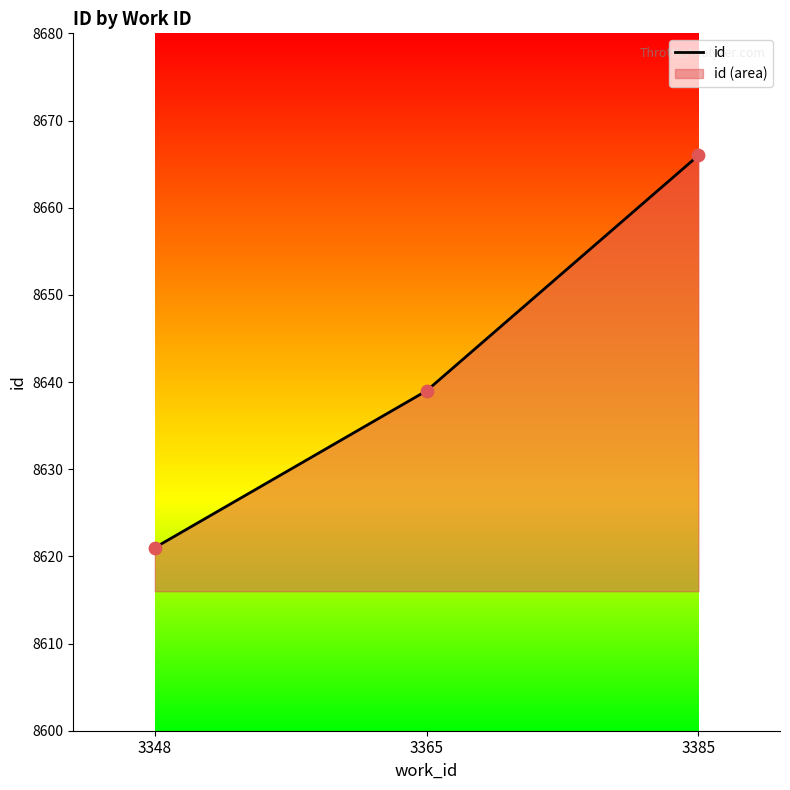

What is the ratio of the value at 3365 to the value at 3385?

1.0